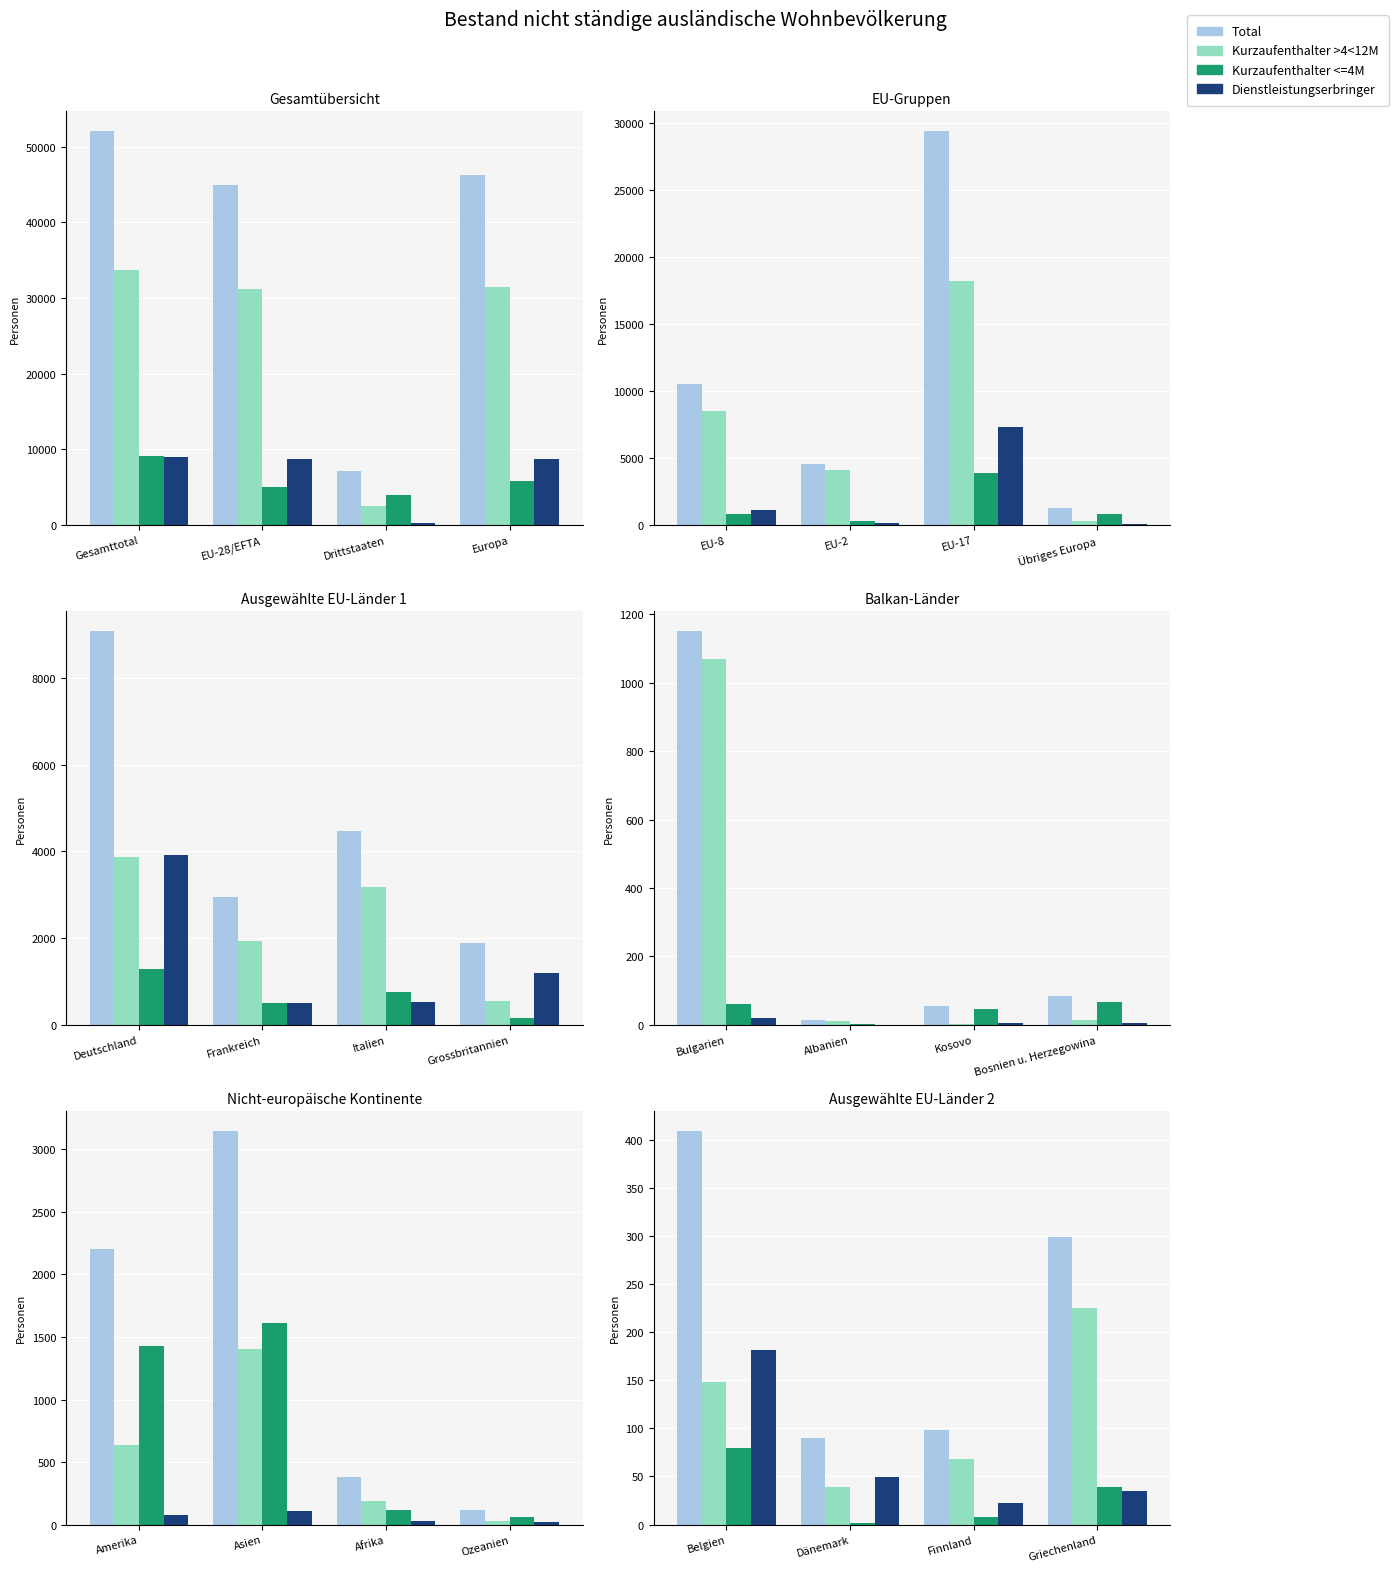

Are the bars grouped side by side (vs. stacked)?

Yes